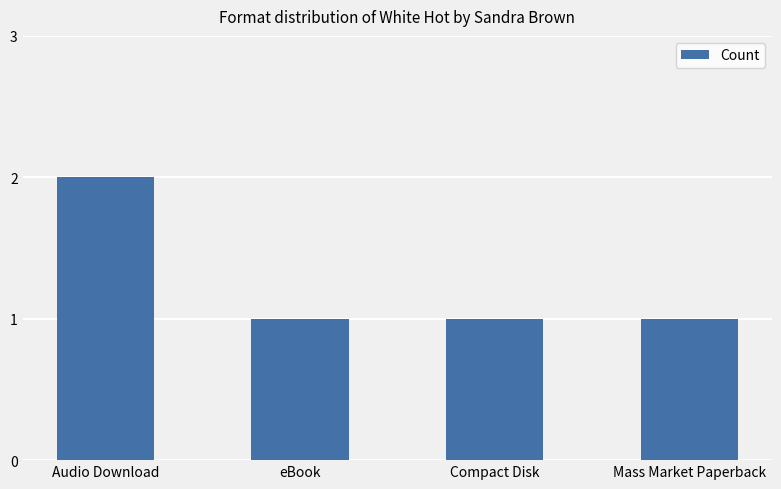

Read the value at Audio Download.

2